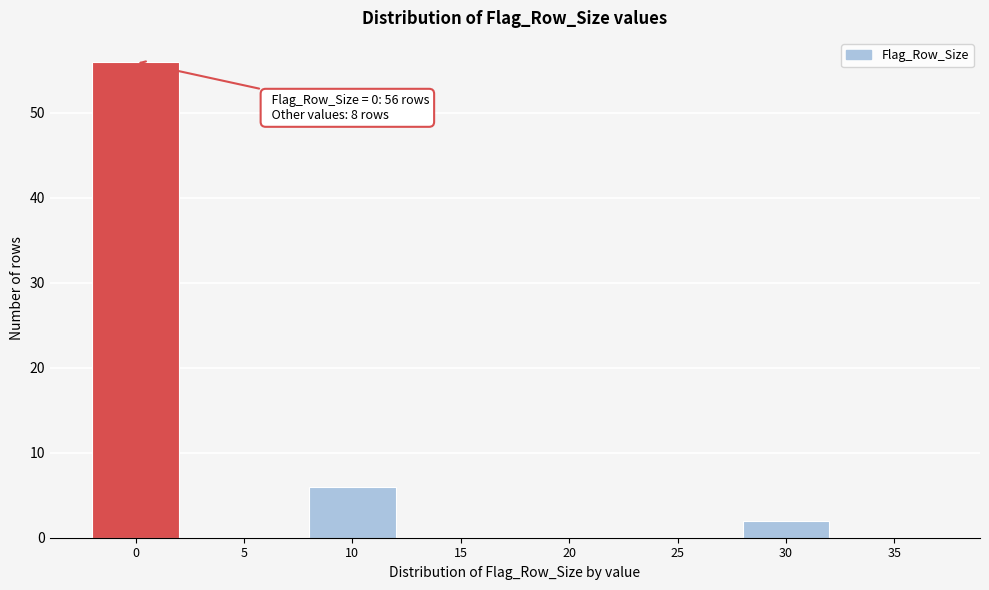

Reading left to right, list all the values displayed in this chart.

0=56	5=0	10=6	15=0	20=0	25=0	30=2	35=0